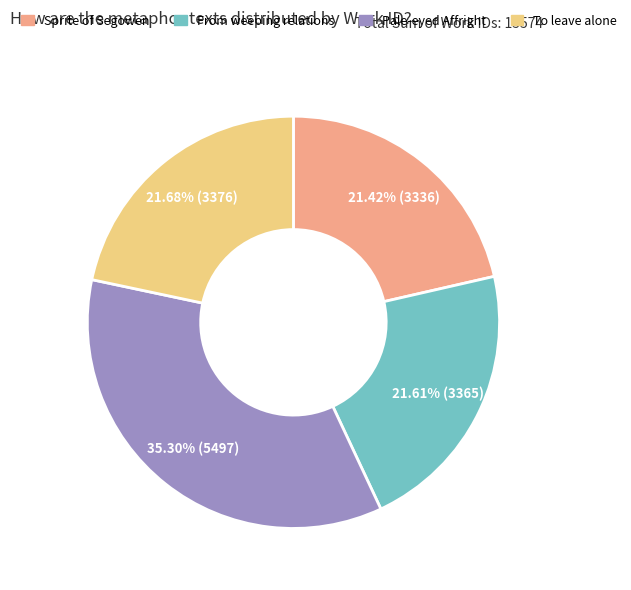

Count the number of slices in the pie.

4